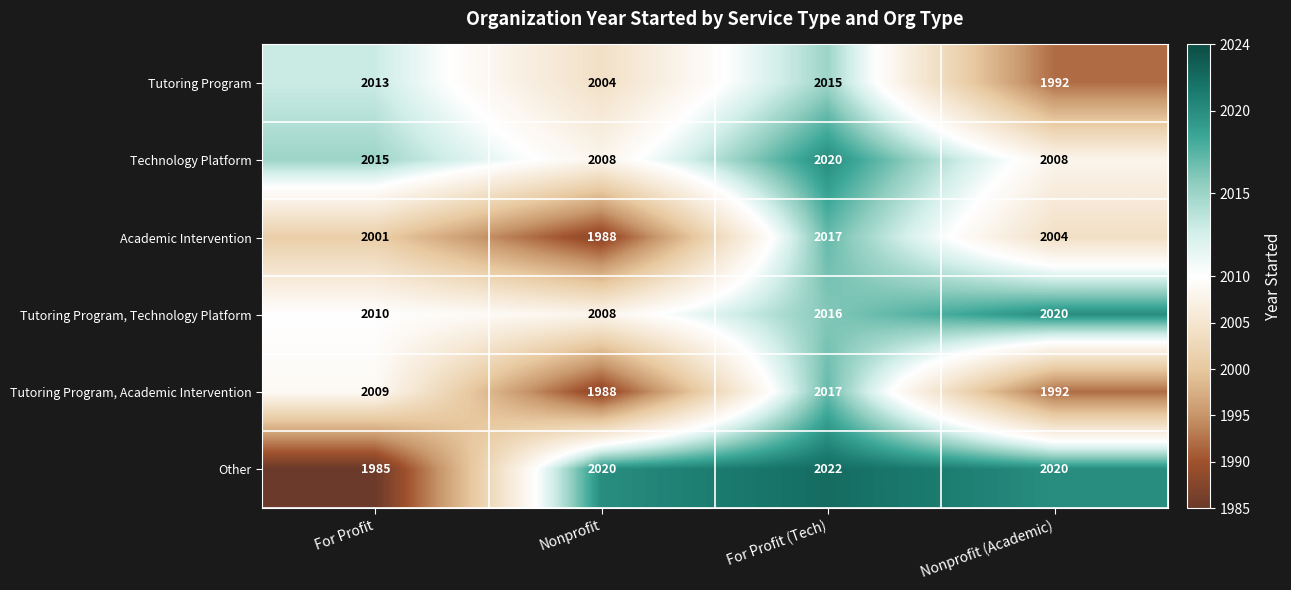

What is the difference between the maximum and minimum values in the Technology Platform series?

12